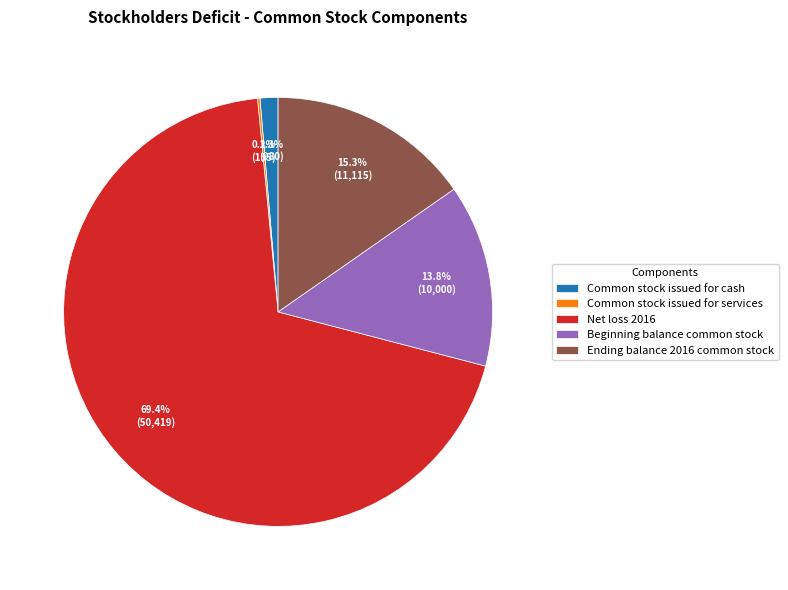

To the nearest percent, what is the difference between the largest and smallest slice percentages?

69%